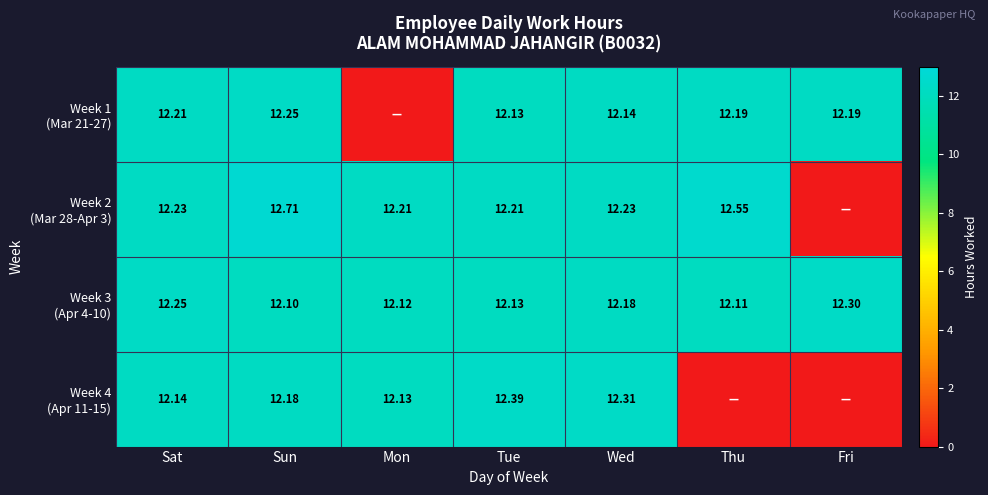

At which label does Week 2 (Mar 28-Apr 3) first exceed 12?

Sat